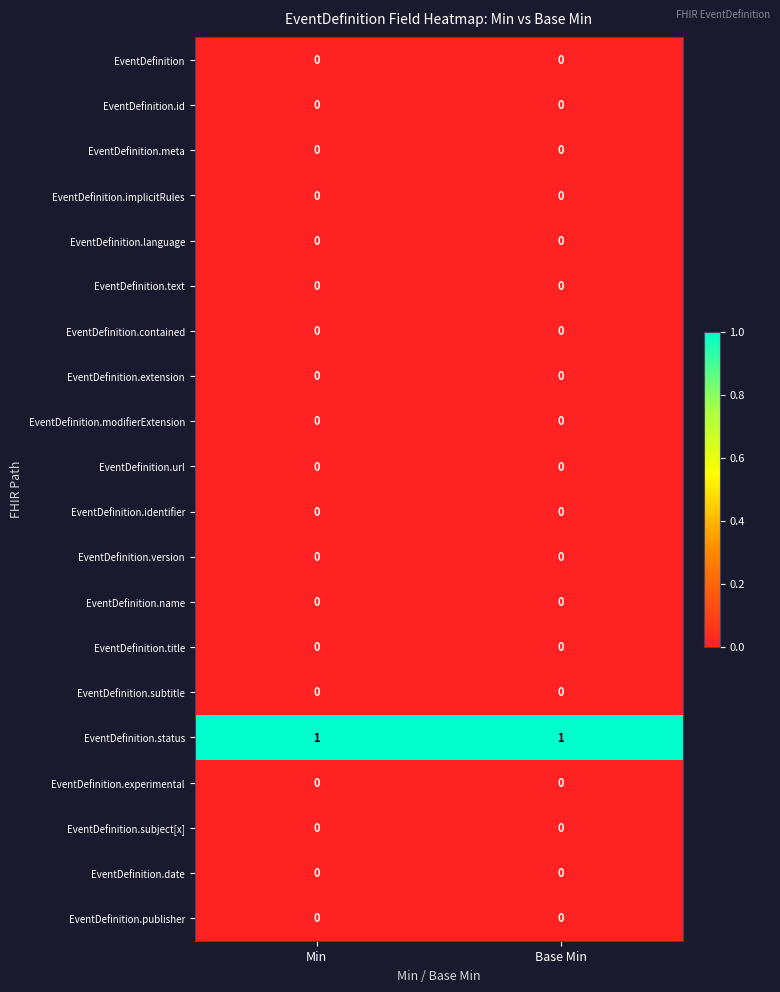

Is it true that EventDefinition.experimental equals 0 at Base Min?

True